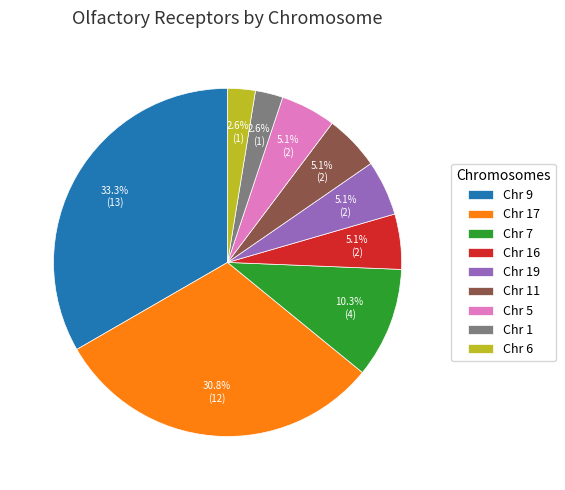

To the nearest percent, what is the difference between the largest and smallest slice percentages?

31%